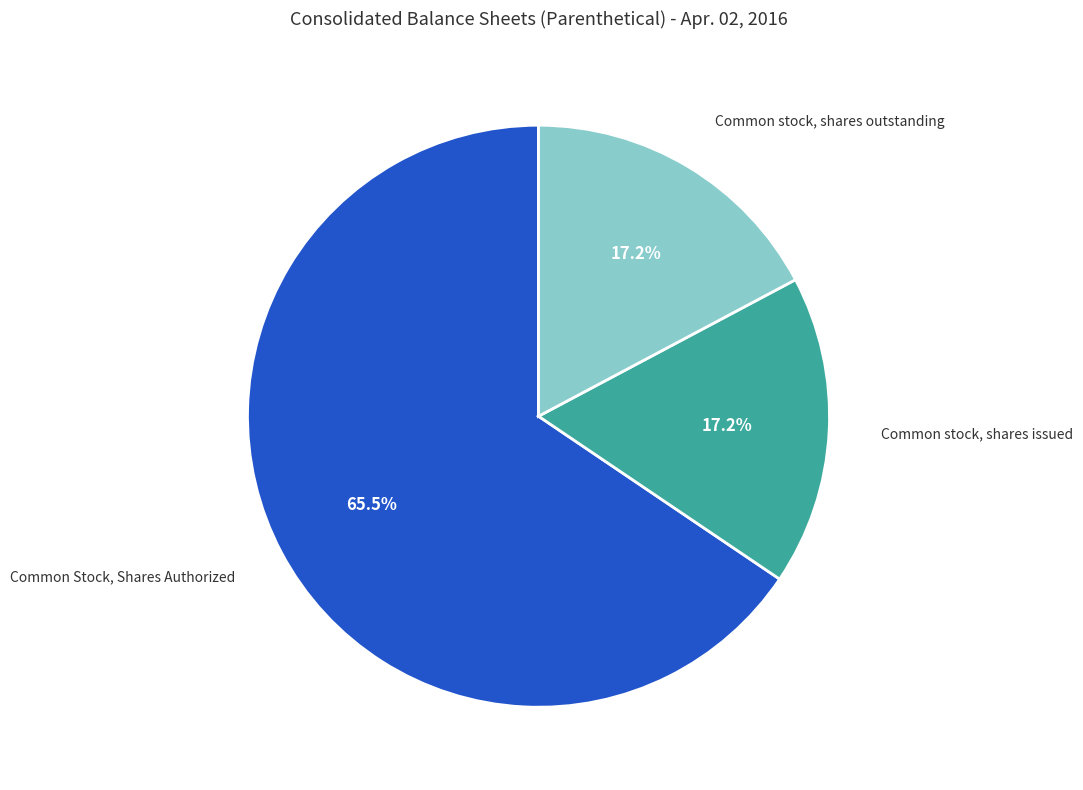

Is there a majority slice in this chart?

Yes